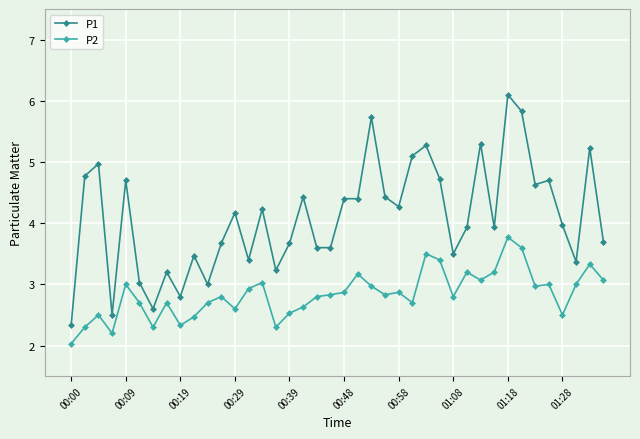

Which series has the largest total across all categories?

P1